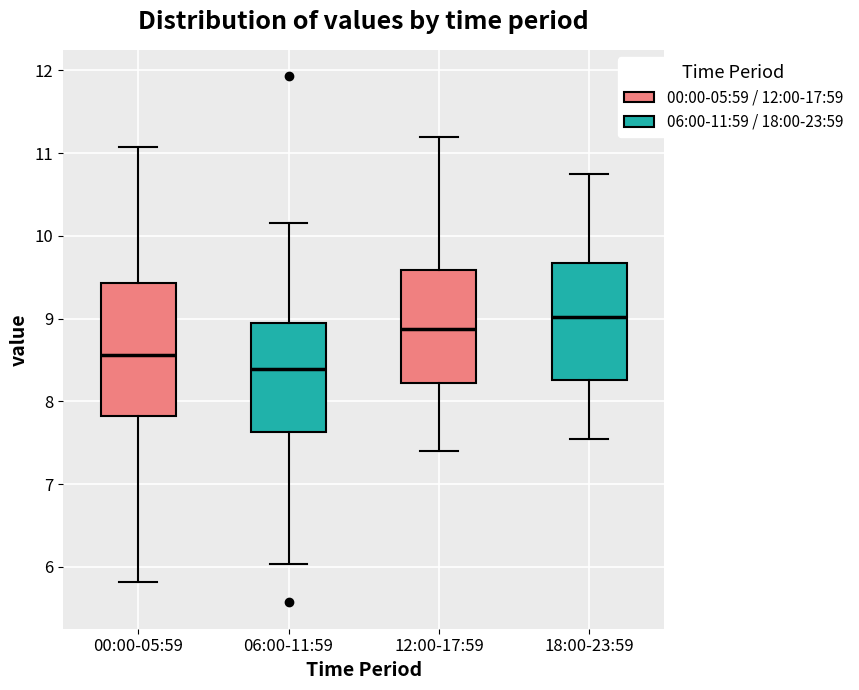

Where is the lower edge of the box for 18:00-23:59 on the y-axis? The values are not printed on the chart, so give them approximately, as read against the axis.

8.3